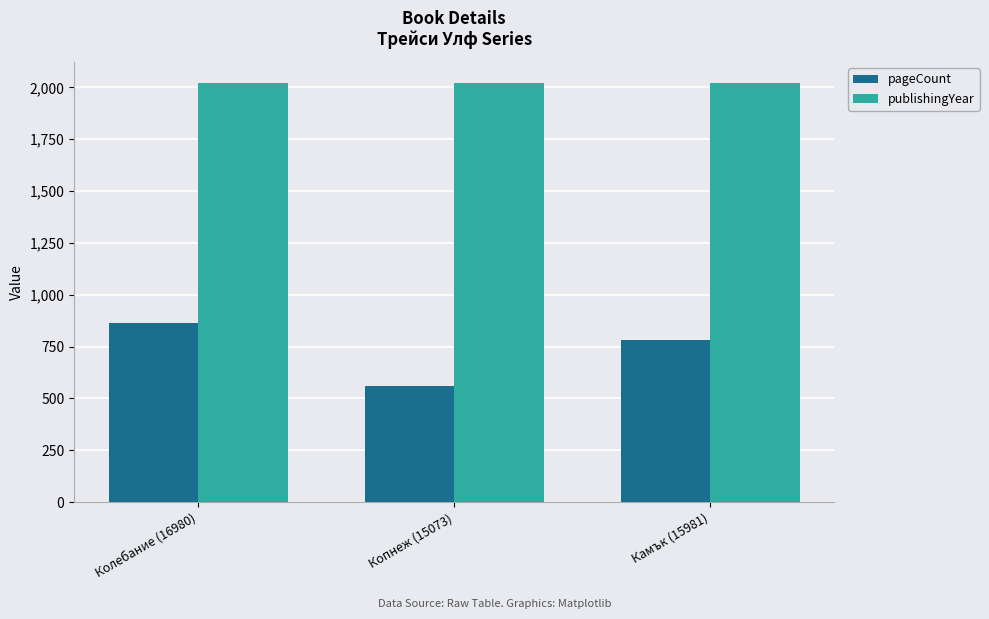

Where does the pageCount series first go above 784?

Колебание (16980)